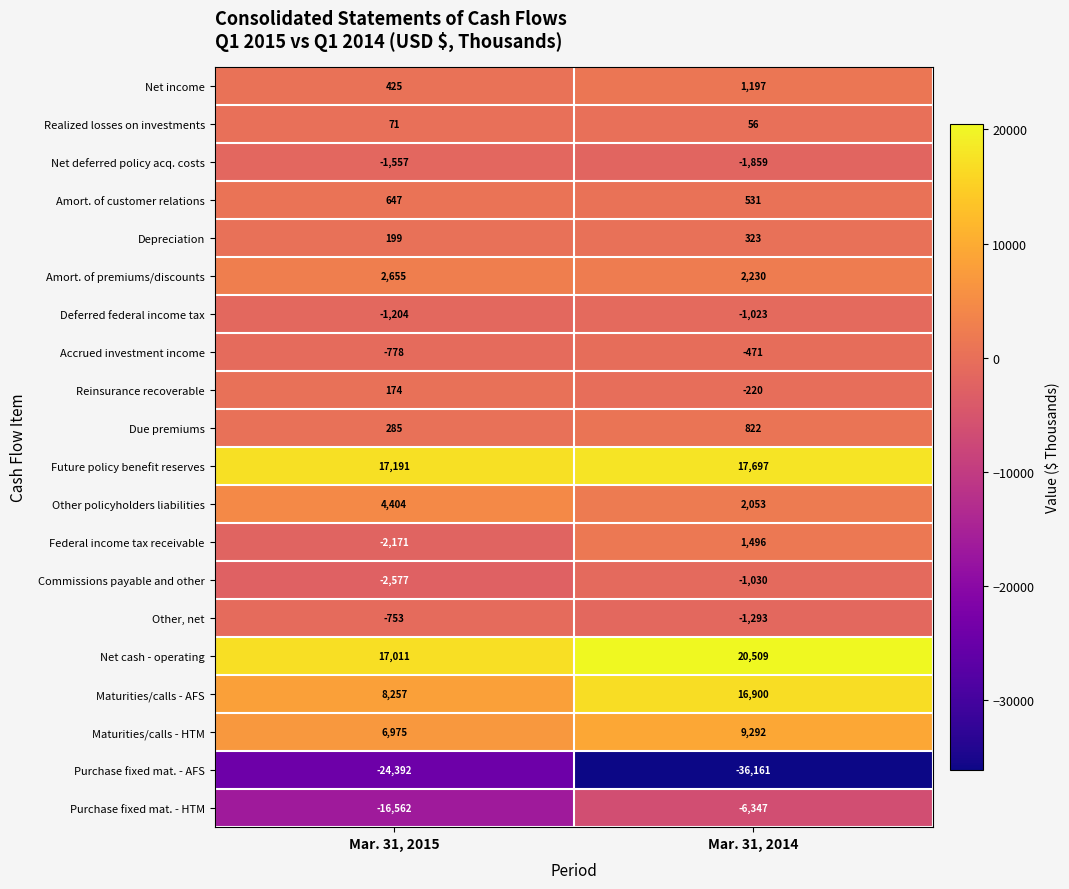

What value does the Amort. of customer relations series have at Mar. 31, 2015, to the nearest 10?

650